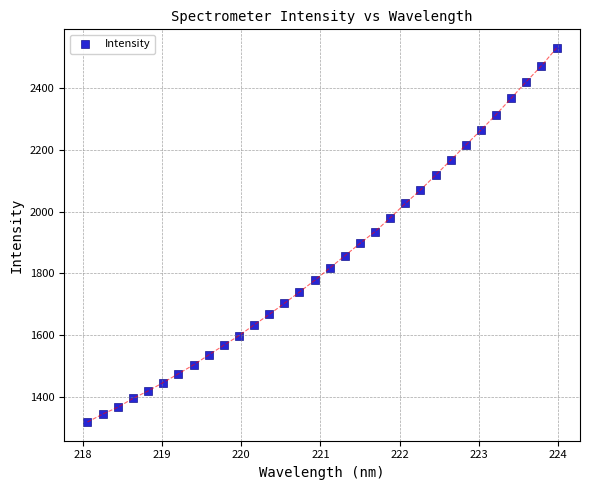

What is the range of X values (max minus min)?

5.9